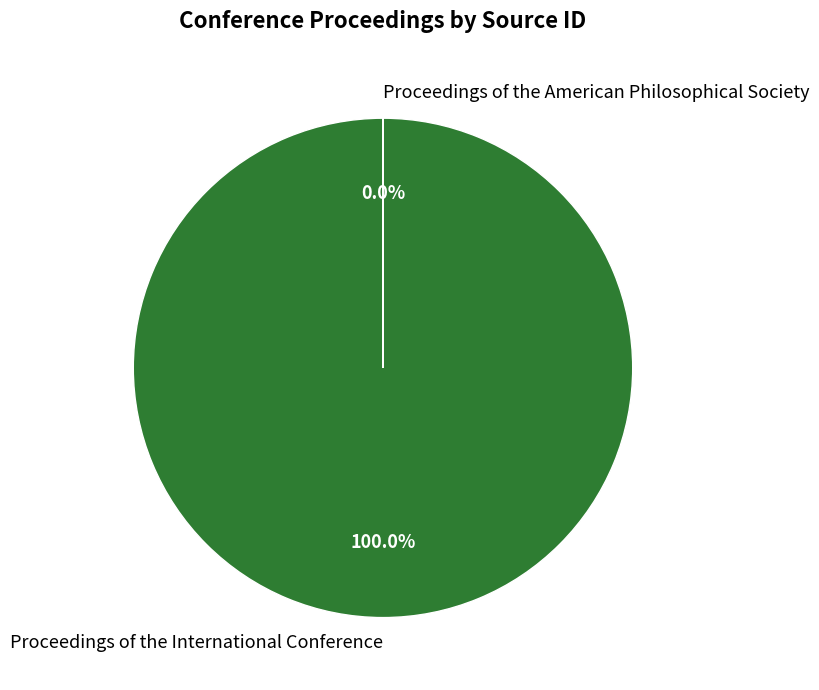

Which has a higher value, Proceedings of the American Philosophical Society or Proceedings of the International Conference?

Proceedings of the International Conference